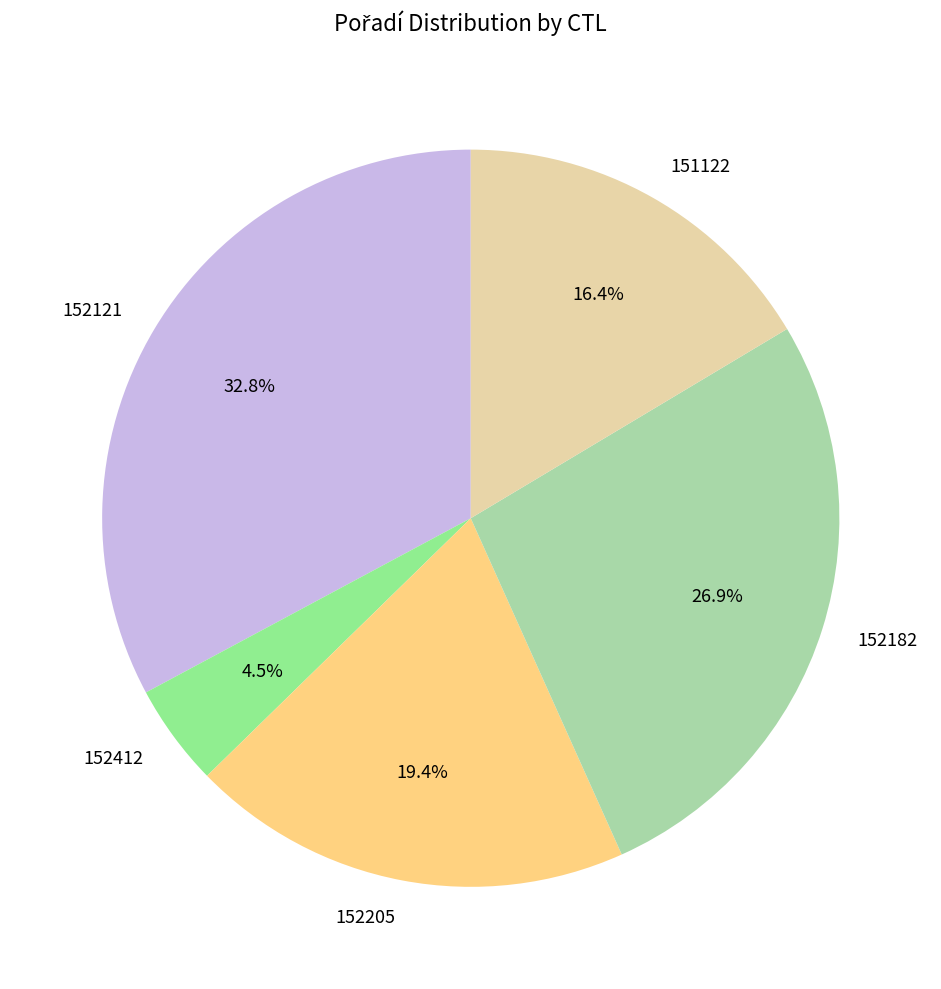

To the nearest percent, what portion does 152182 represent?

27%